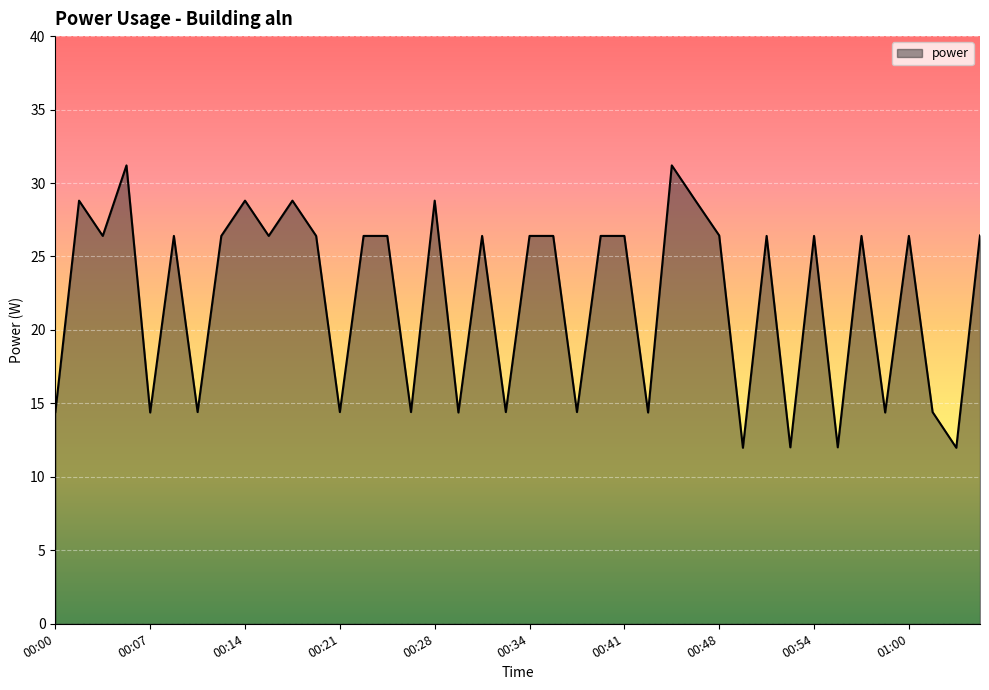

What is the average value?

22.2